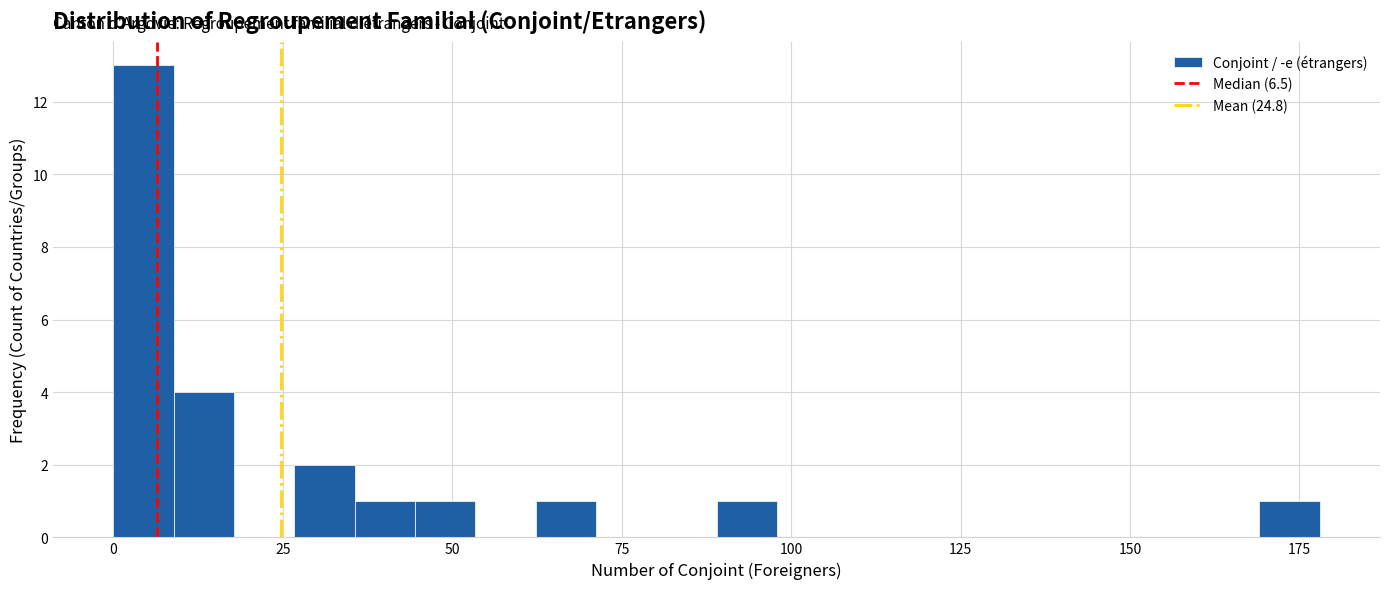

Around what value on the x-axis is the tallest bar? Give the approximate position of its centre, as read against the axis.

5